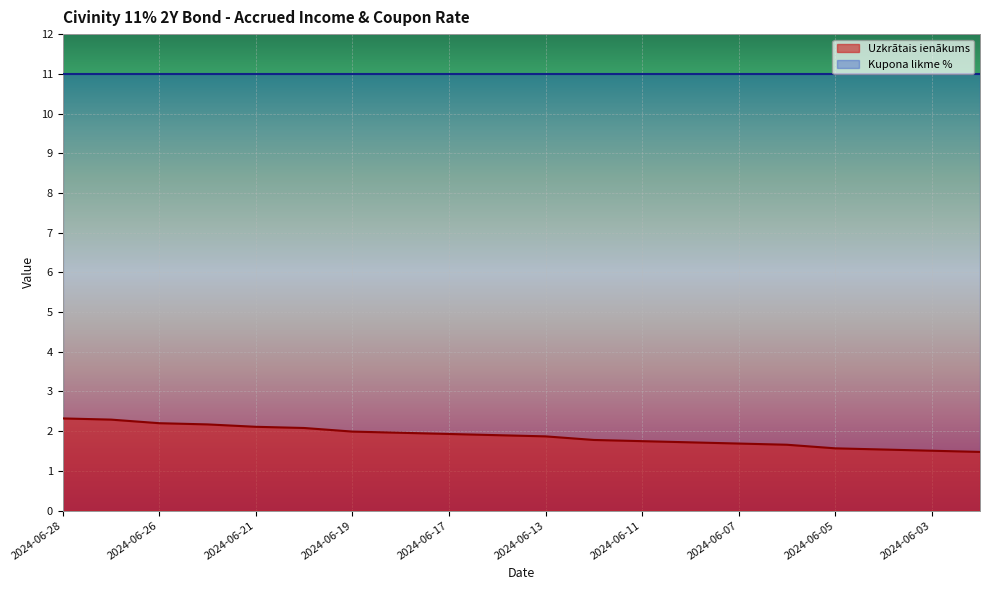

What is the average value?

1.9